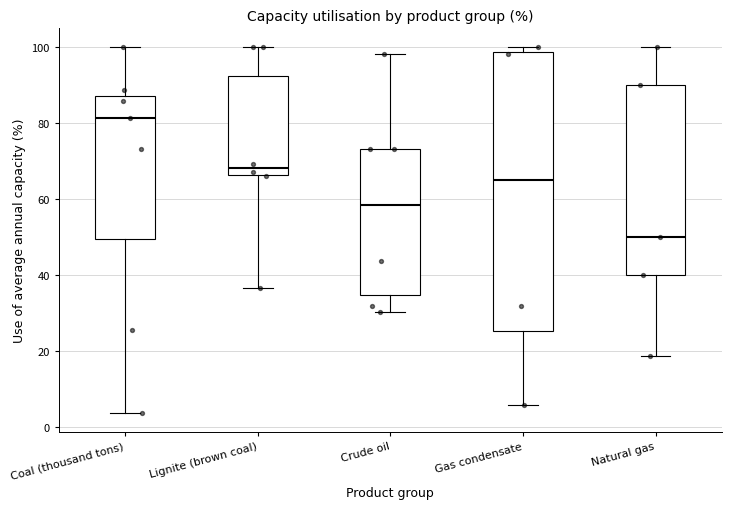

Which box's median line is the highest?

Coal (thousand tons)